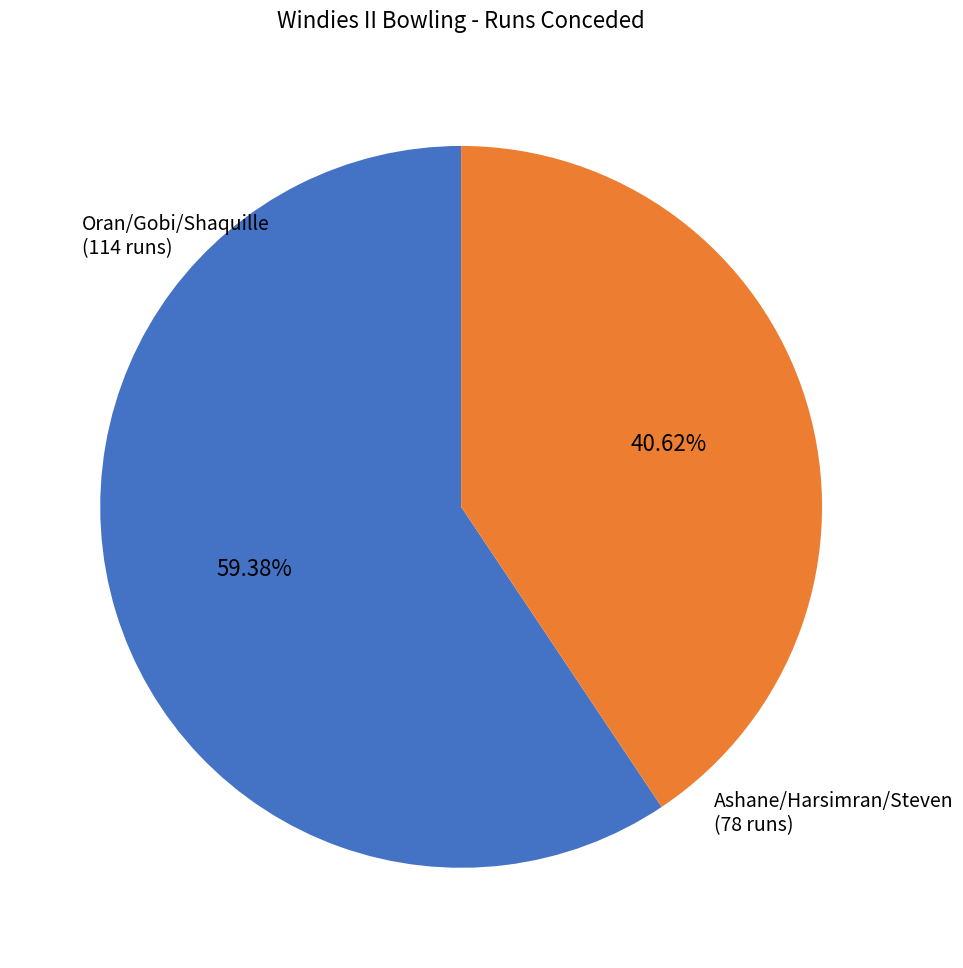

Do Ashane/Harsimran/Steven (78 runs) and Oran/Gobi/Shaquille (114 runs) together represent more than half of the pie?

Yes